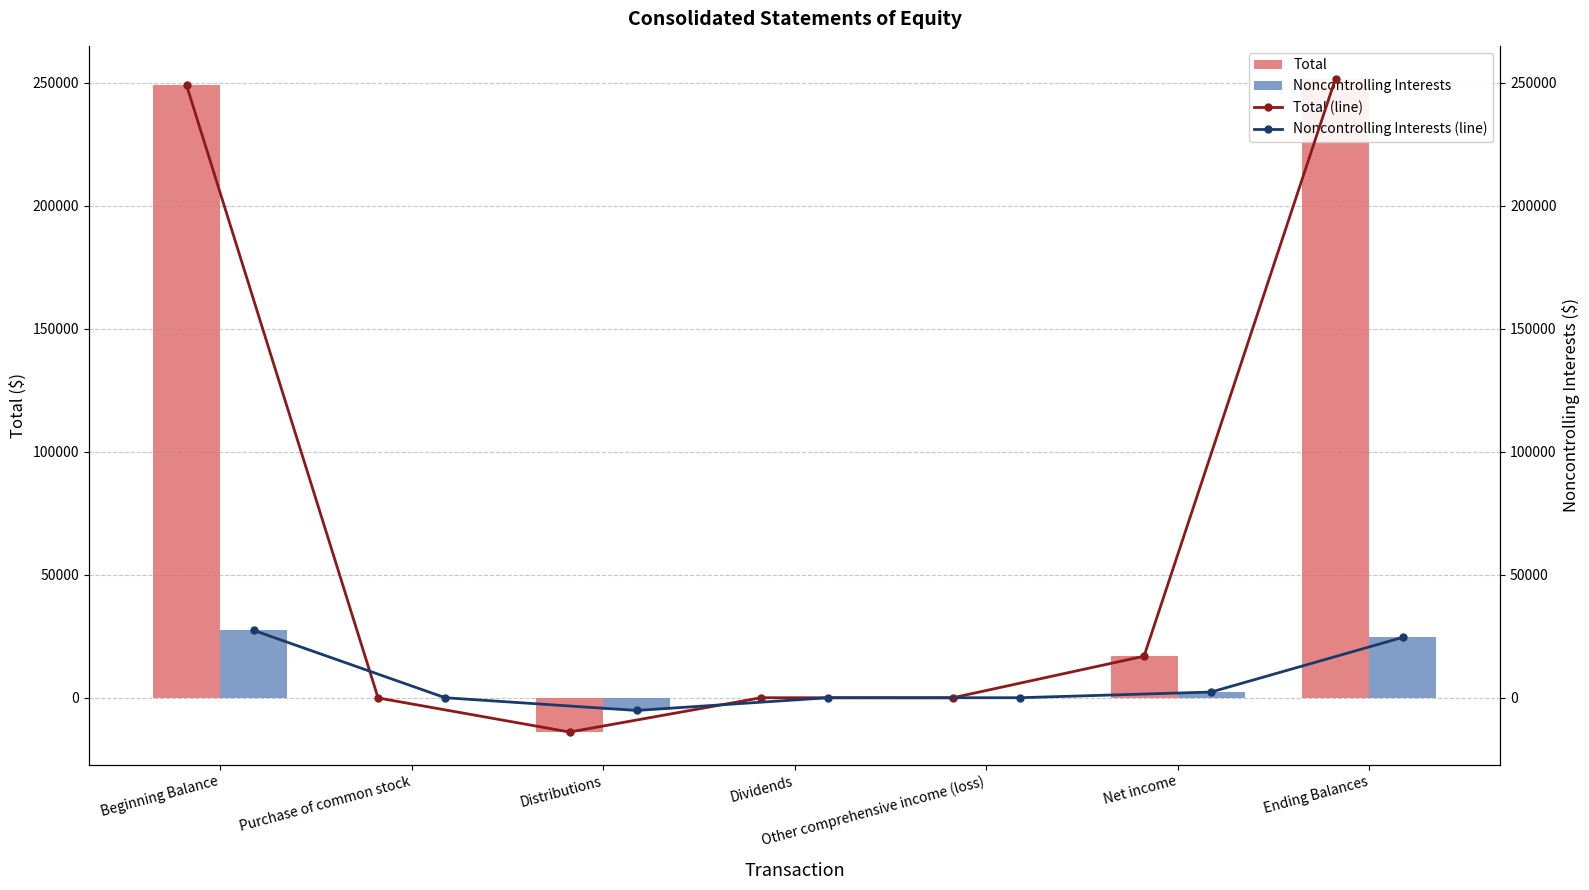

The value of Noncontrolling Interests (line) at Purchase of common stock is -21002. True or false?

False